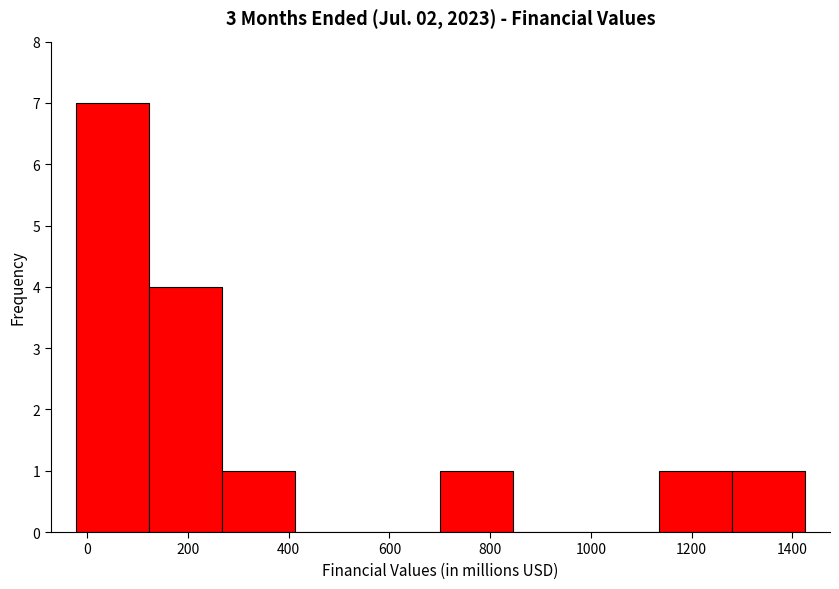

What is the height of the bar covering -20 to 120 on the x-axis? Neither the bar edges nor the heights are printed on the chart, so give them approximately, as read against the axes.

7